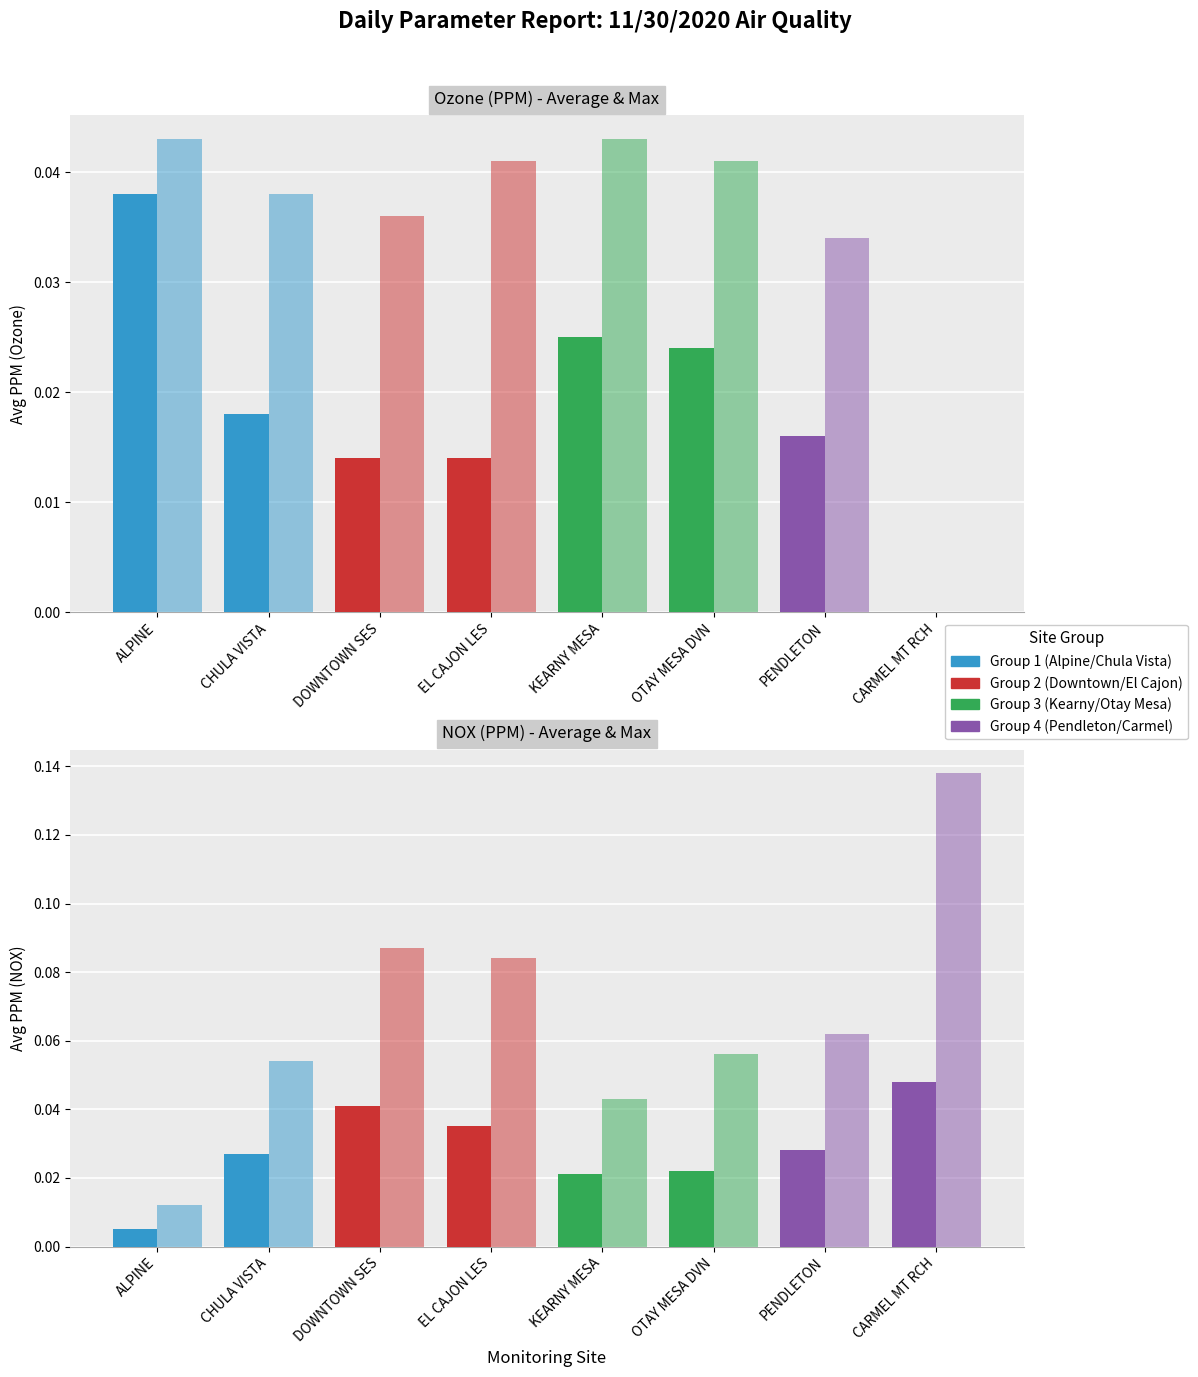

The no2_max series shows 0.1 at 7. True or false?

False